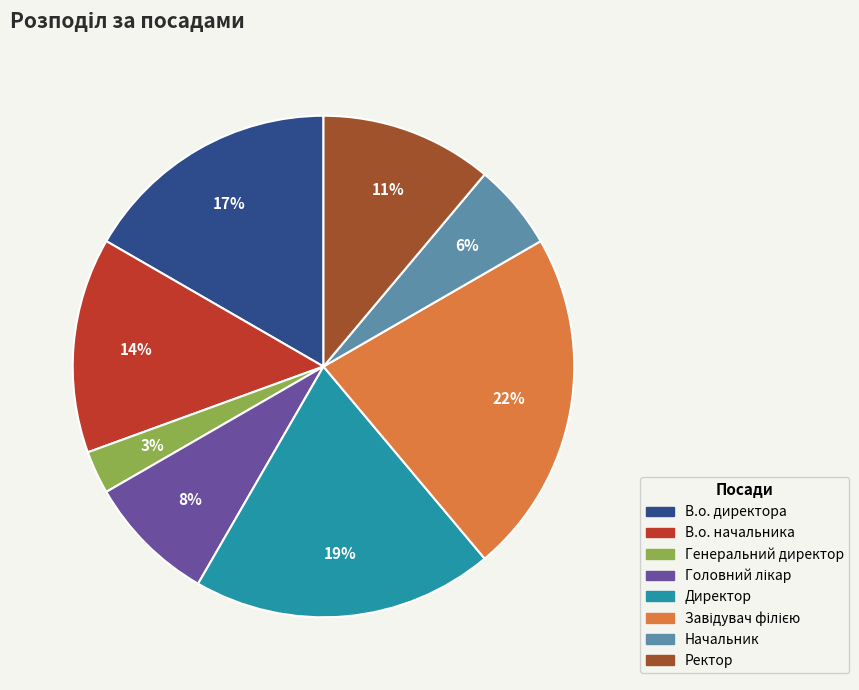

To the nearest percent, what percentage of the pie is В.о. директора?

17%